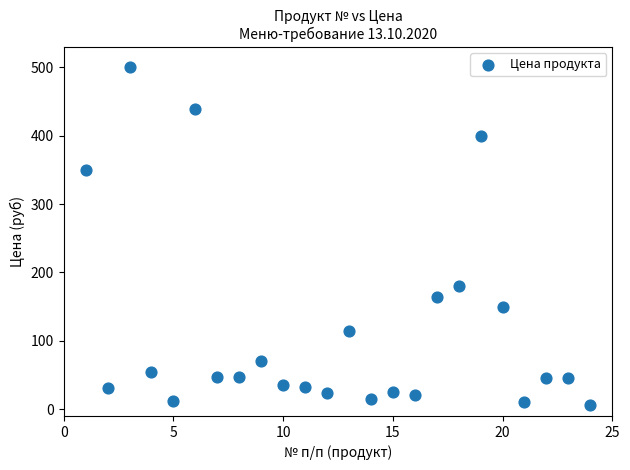

What is the range of Y values (max minus min)?

494.5